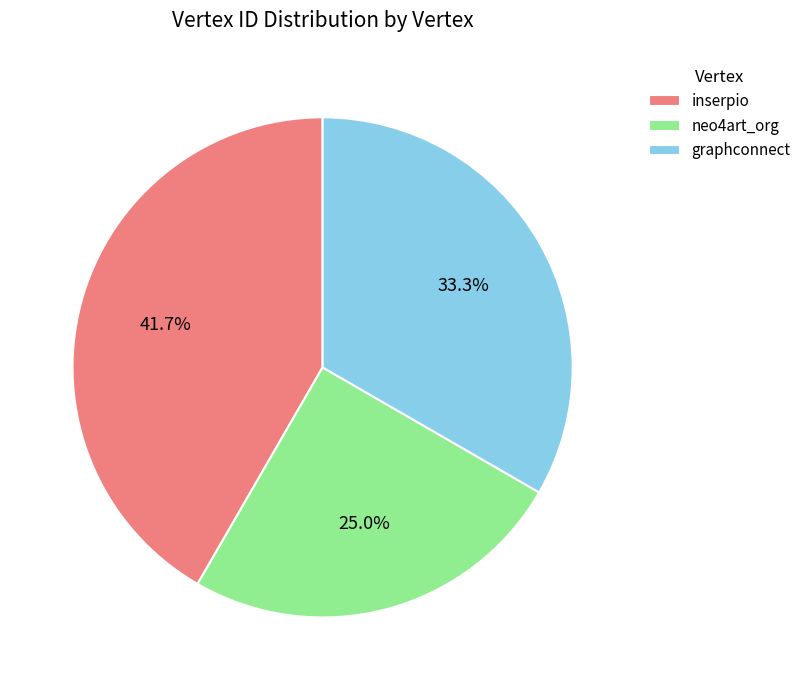

Does inserpio account for over 50% of the chart?

No